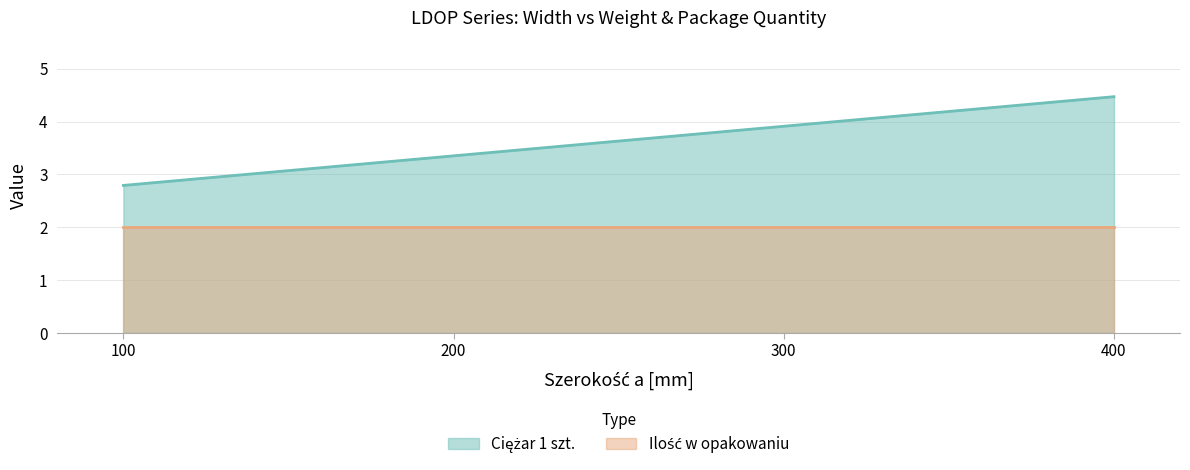

At which category does the chart reach its peak across all series?

400